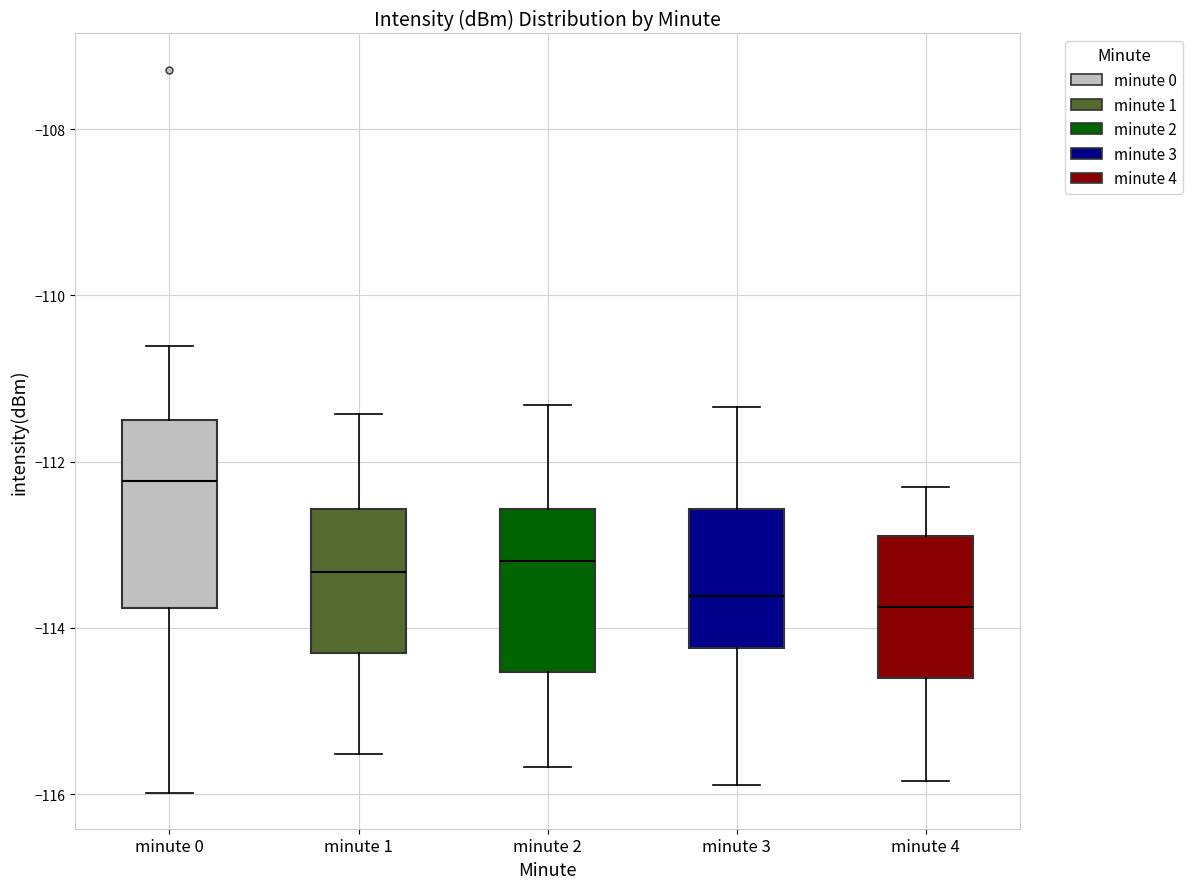

Reading left to right, read every box against the y-axis: the position of its median line, the range the box covers, and the ends of its whiskers. The values are not printed on the chart, so give them approximately, as read against the axis.

minute 0: median -112.2, box -113.8 to -111.4, whiskers -116.0 to -110.6
minute 1: median -113.4, box -114.4 to -112.6, whiskers -115.6 to -111.4
minute 2: median -113.2, box -114.6 to -112.6, whiskers -115.6 to -111.4
minute 3: median -113.6, box -114.2 to -112.6, whiskers -115.8 to -111.4
minute 4: median -113.8, box -114.6 to -112.8, whiskers -115.8 to -112.4